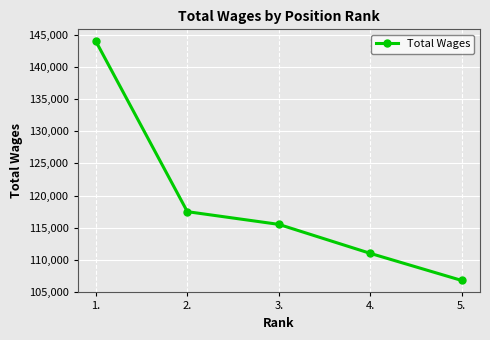

Reading left to right, transcribe all the data shown in this chart.

144036	117488	115507	110991	106769